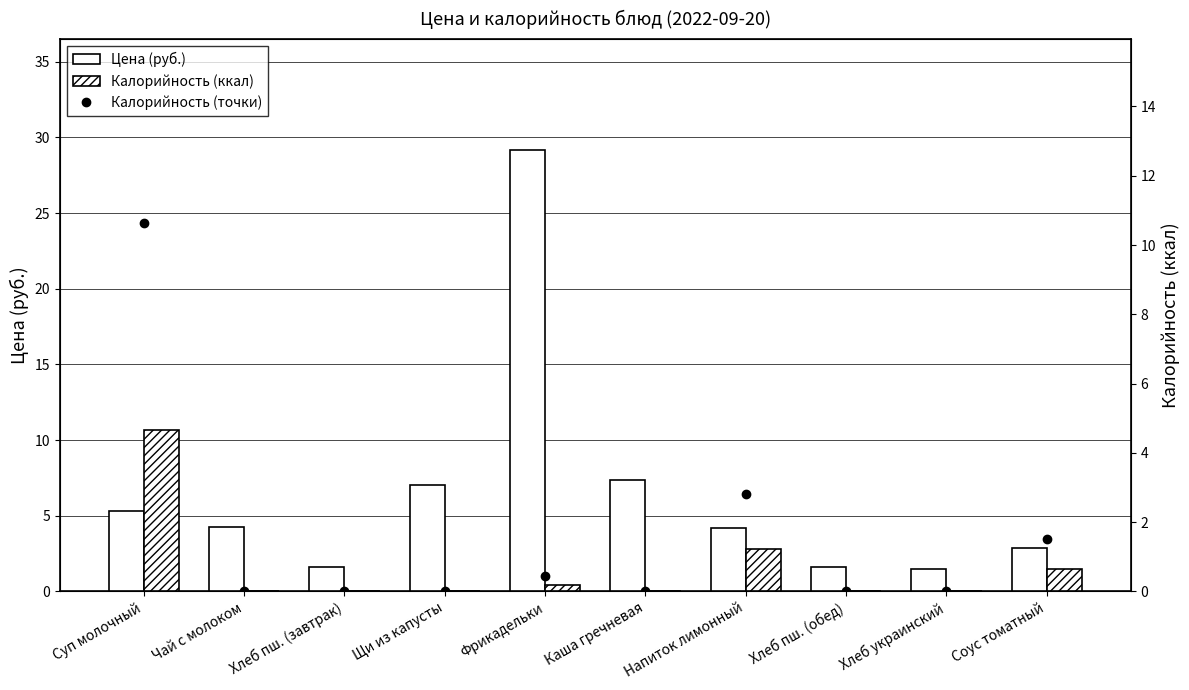

What is the value of the Цена (руб.) bar at the 8th from the left?

1.6